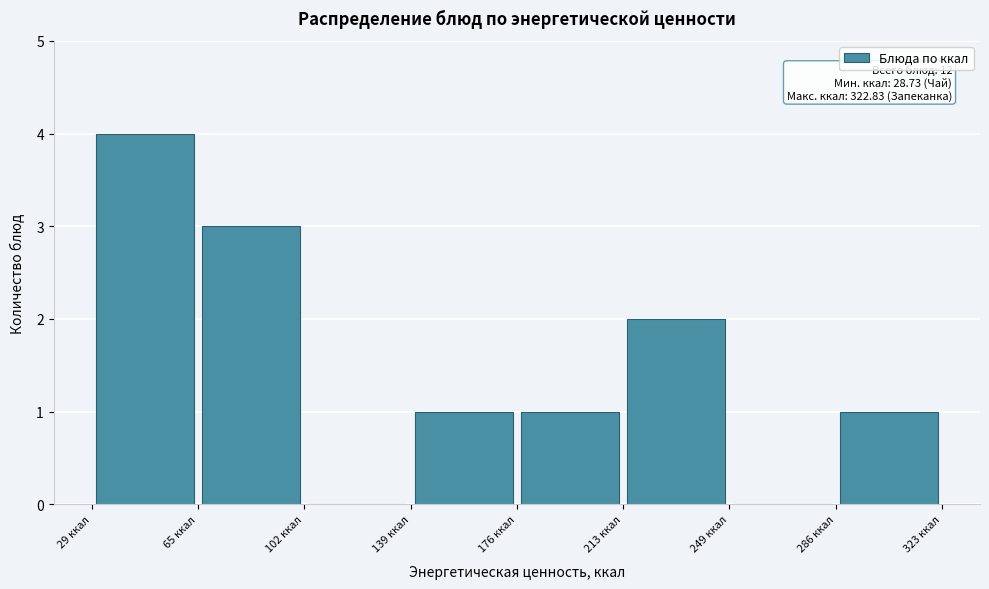

Which range on the x-axis has the tallest bar?

30 to 65